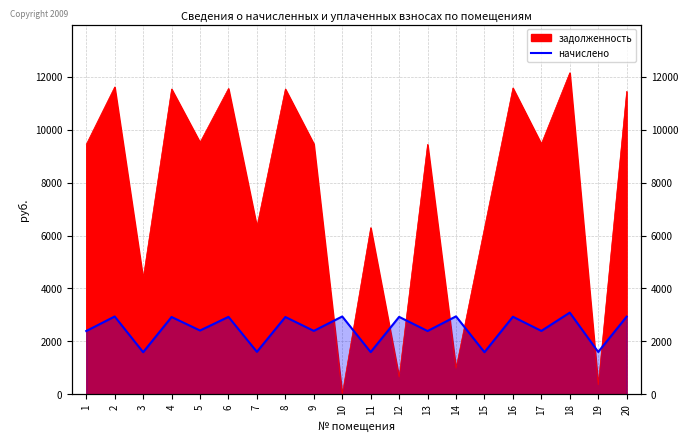

How many lines are shown in the chart?

1